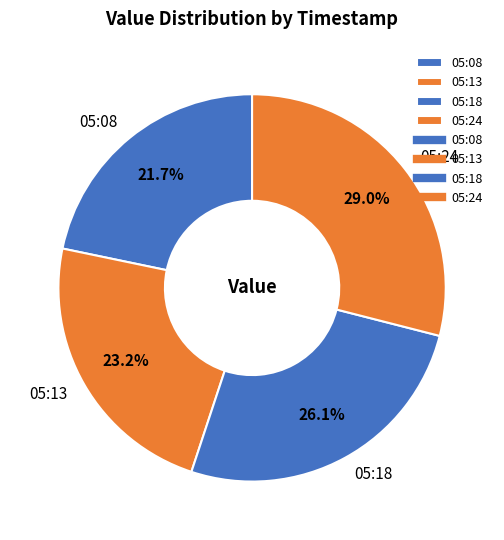

Rank the categories by value from lowest to highest.

05:08, 05:13, 05:18, 05:24